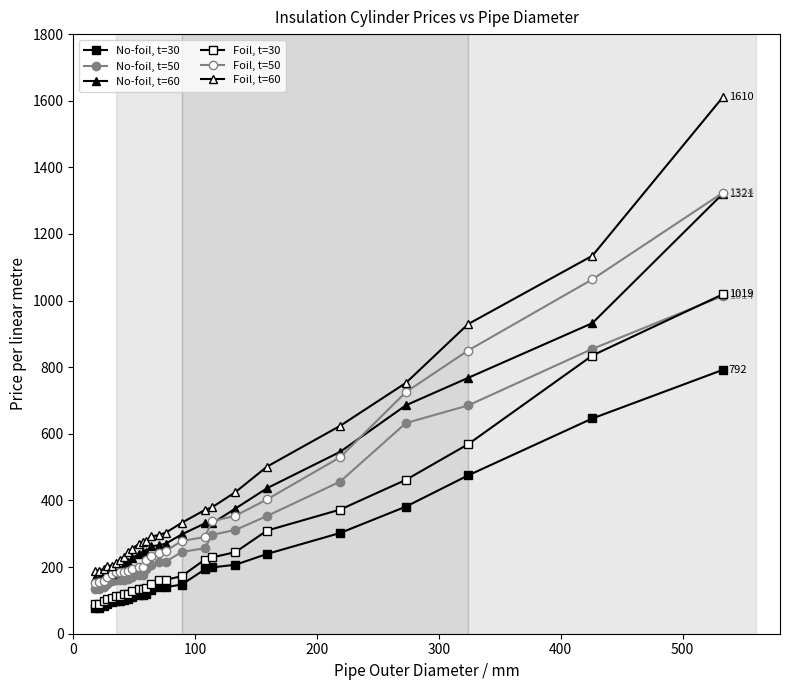

How many lines are shown in the chart?

6